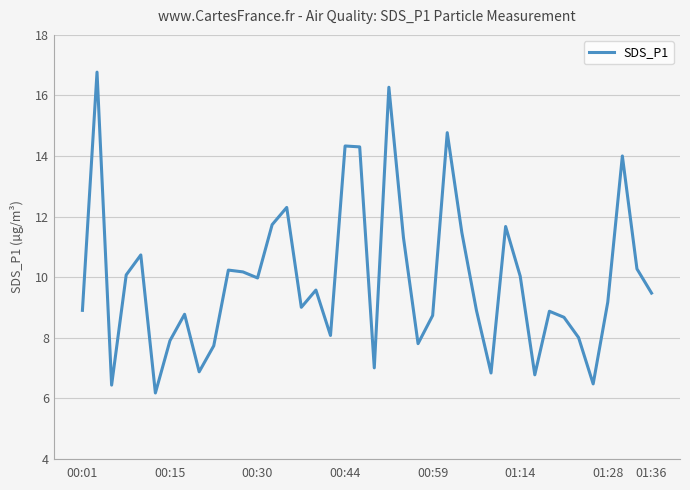

What is the maximum value shown in the chart?

16.8